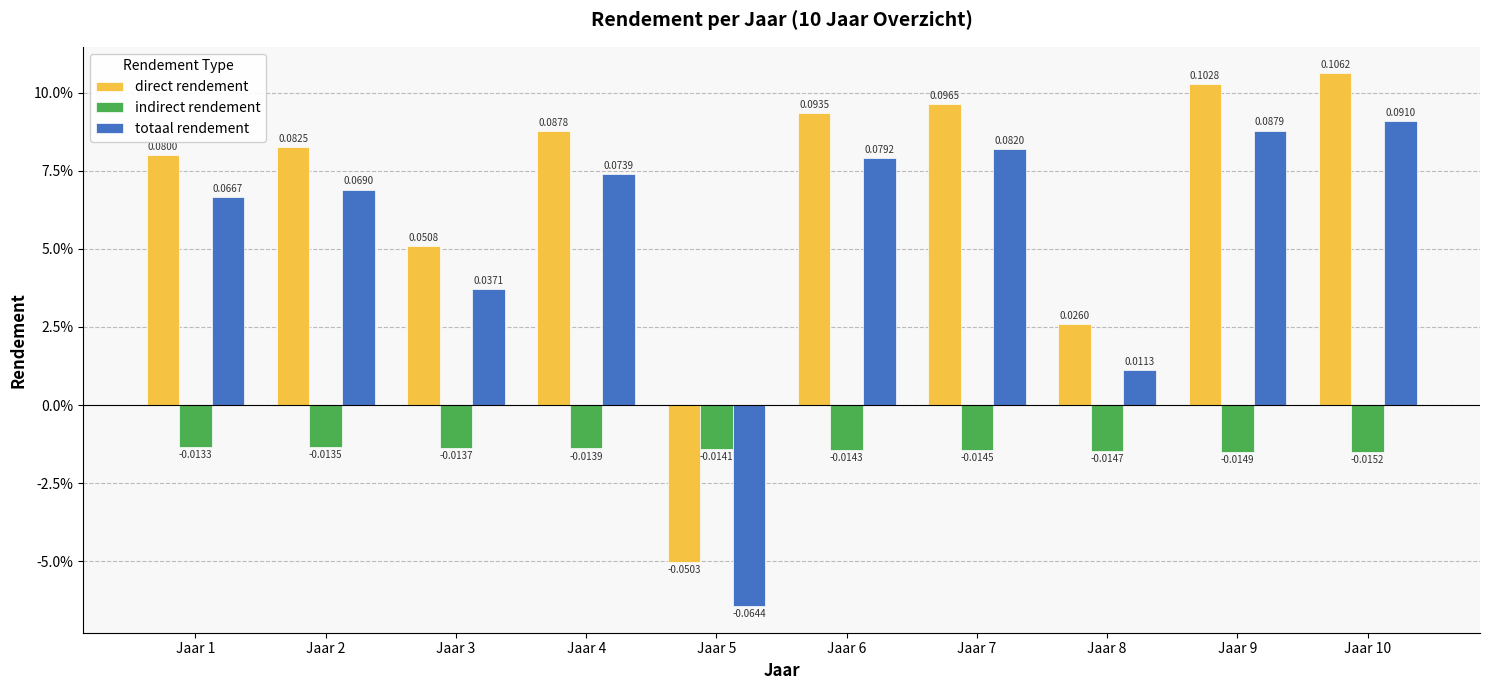

The value of direct rendement at Jaar 5 is -0.0. True or false?

False